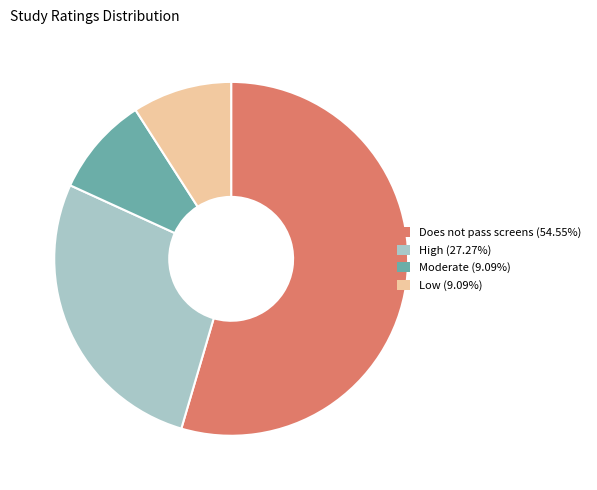

How many slices are in this pie chart?

4